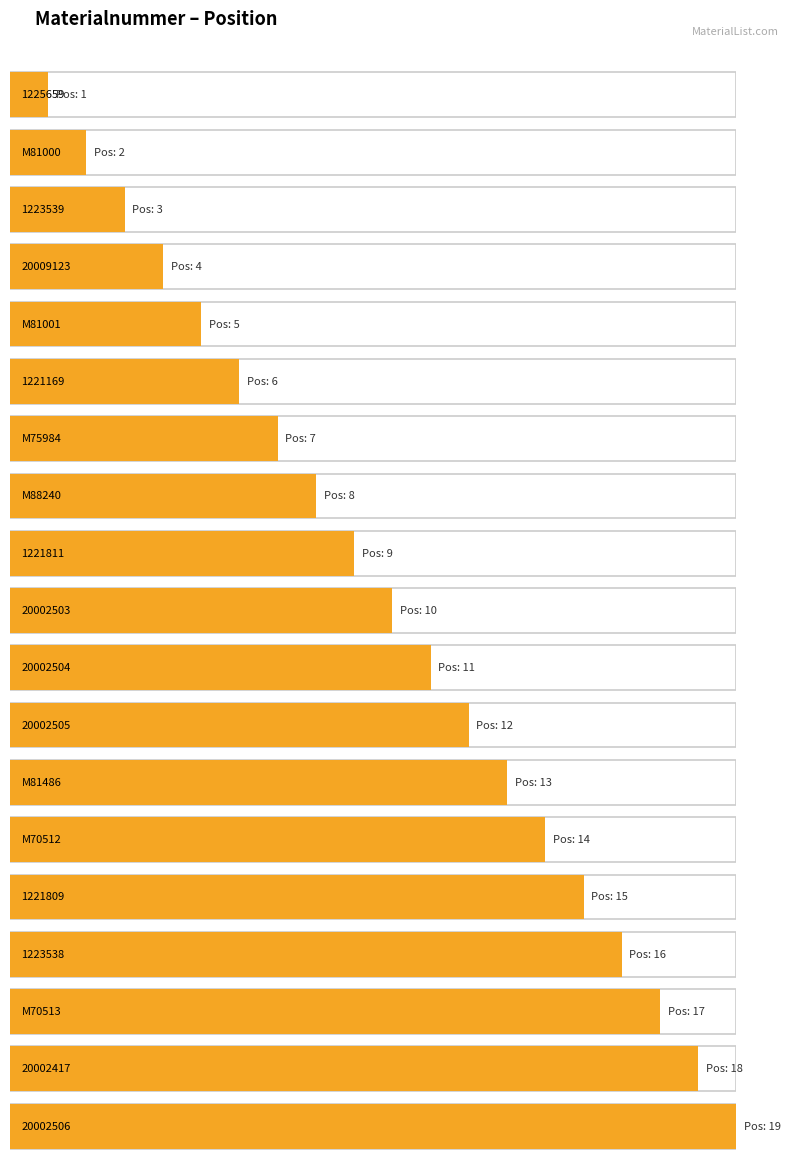

At which label is the value closest to 10?

20002503